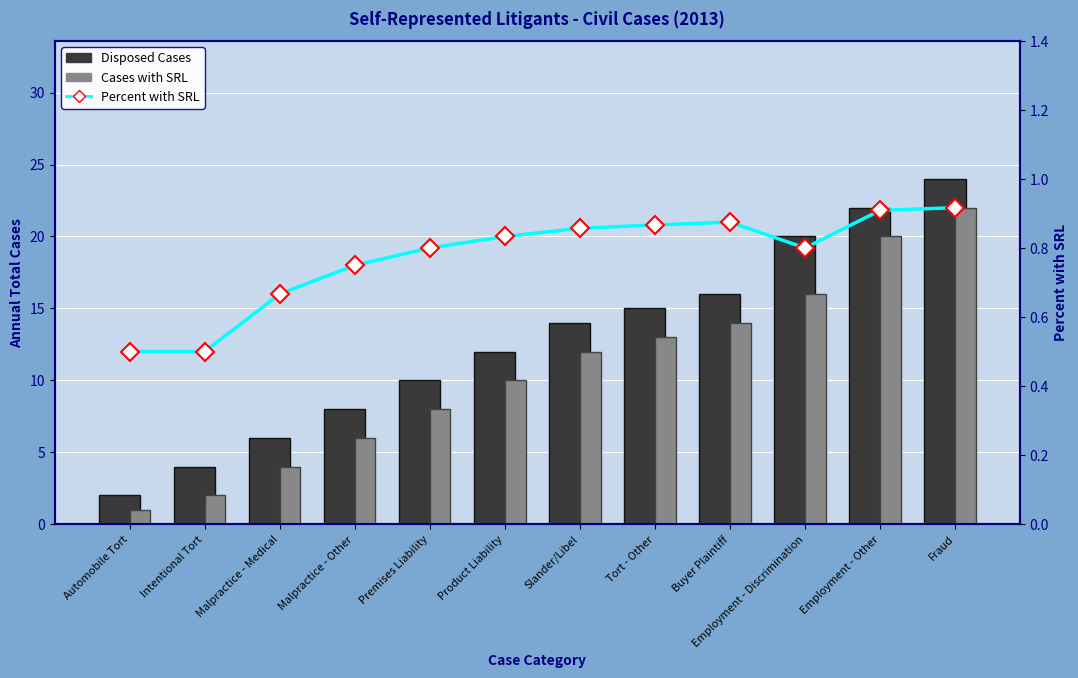

Reading left to right, extract all data points from this chart.

Disposed Cases: Automobile Tort=2.0	Intentional Tort=4.0	Malpractice - Medical=6.0	Malpractice - Other=8.0	Premises Liability=10.0	Product Liability=12.0	Slander/Libel=14.0	Tort - Other=15.0	Buyer Plaintiff=16.0	Employment - Discrimination=20.0	Employment - Other=22.0	Fraud=24.0
Cases with SRL: Automobile Tort=1.0	Intentional Tort=2.0	Malpractice - Medical=4.0	Malpractice - Other=6.0	Premises Liability=8.0	Product Liability=10.0	Slander/Libel=12.0	Tort - Other=13.0	Buyer Plaintiff=14.0	Employment - Discrimination=16.0	Employment - Other=20.0	Fraud=22.0
Percent with SRL: Automobile Tort=0.5	Intentional Tort=0.5	Malpractice - Medical=0.7	Malpractice - Other=0.8	Premises Liability=0.8	Product Liability=0.8	Slander/Libel=0.9	Tort - Other=0.9	Buyer Plaintiff=0.9	Employment - Discrimination=0.8	Employment - Other=0.9	Fraud=0.9